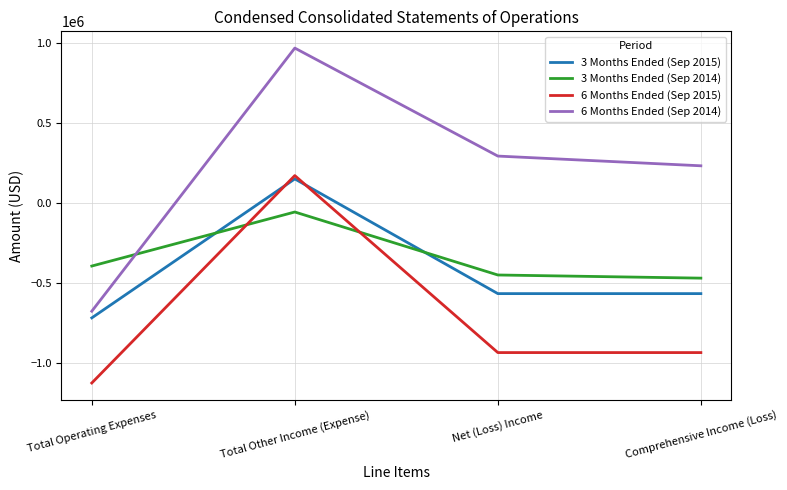

True or false: 3 Months Ended (Sep 2015) has more than 1 interior local peaks.

False